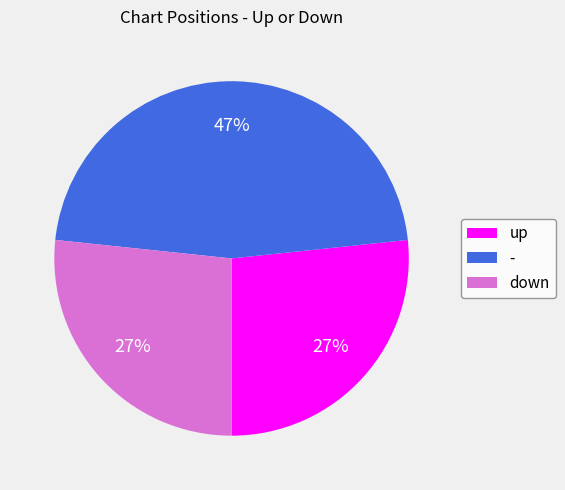

Does any single category account for the majority?

No